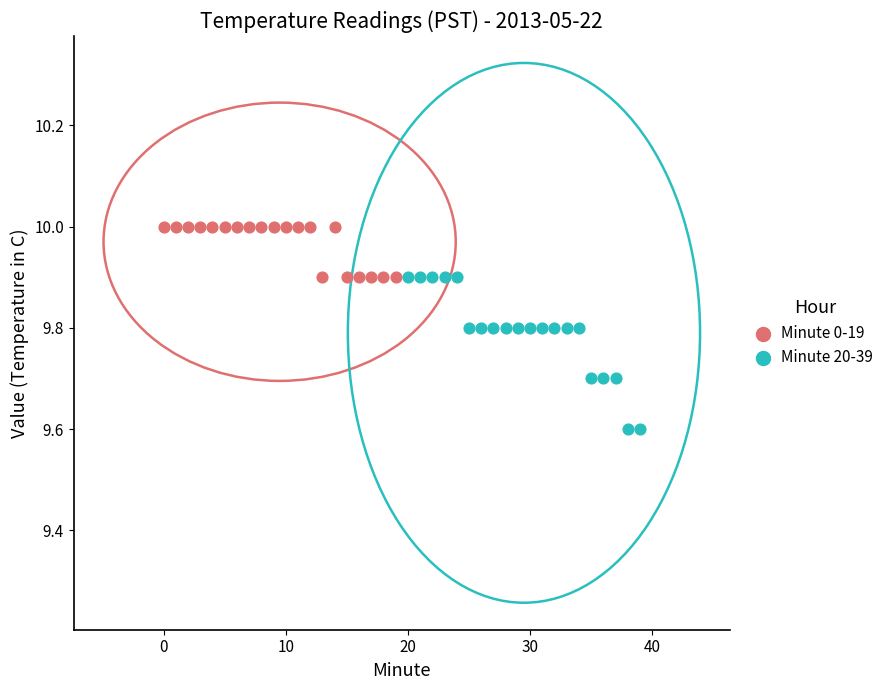

Which series reaches the maximum Y coordinate?

Minute 0-19